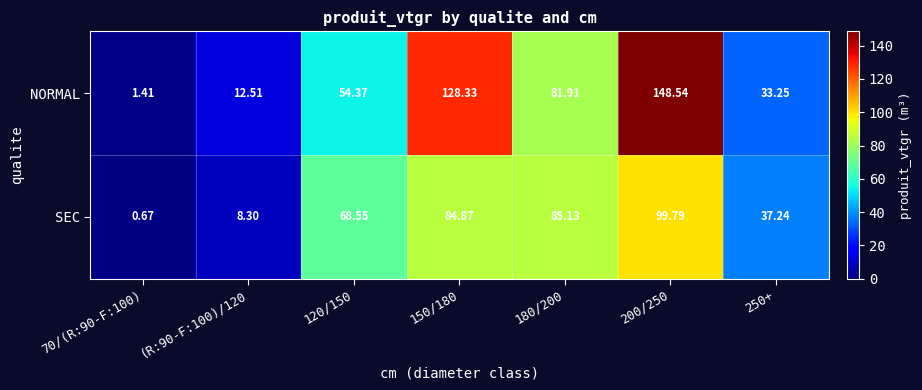

Which series has the largest total across all categories?

NORMAL